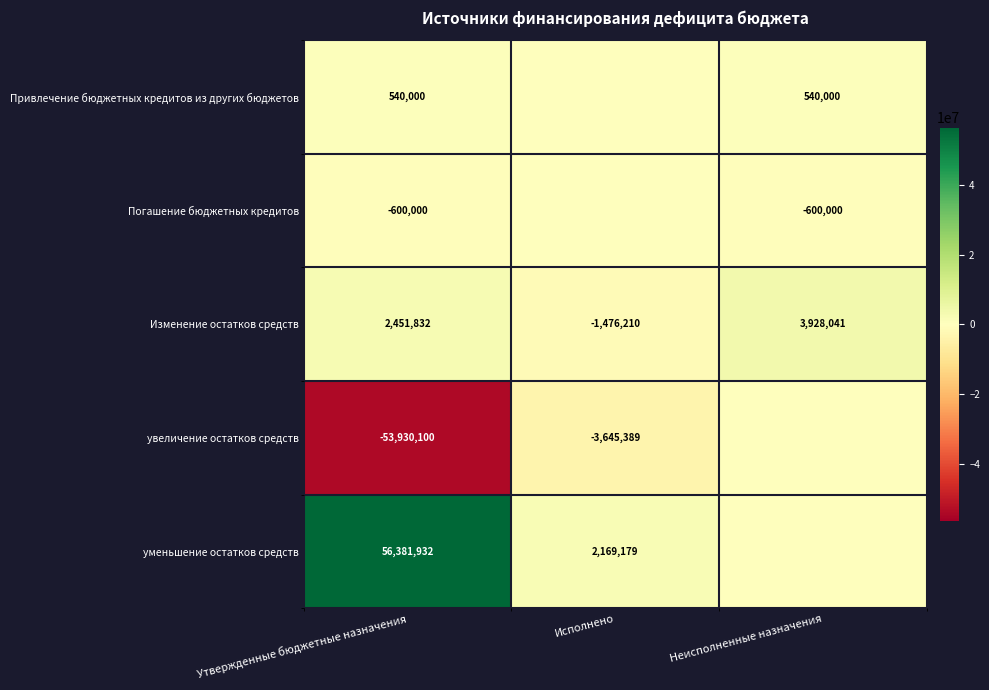

What is the difference between the highest and lowest values at Утвержденные бюджетные назначения?

110312032